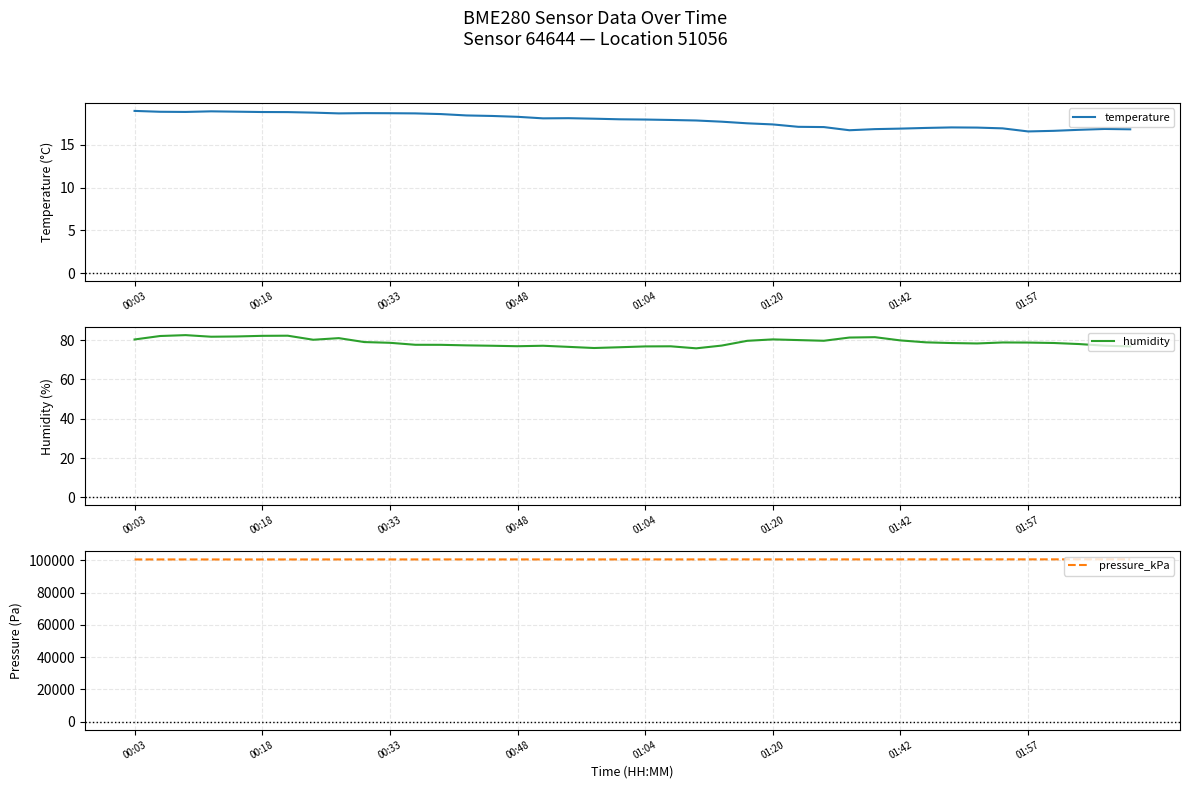

Rank the series by their maximum value, from lowest to highest.

temperature, humidity, pressure_kPa